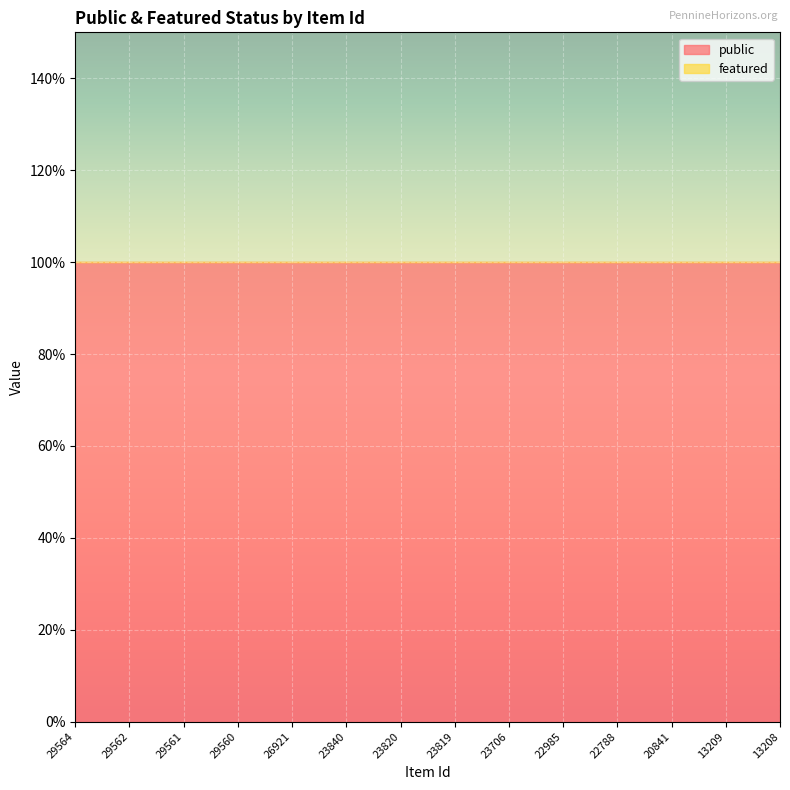

What are all the series names shown in the legend?

public, featured